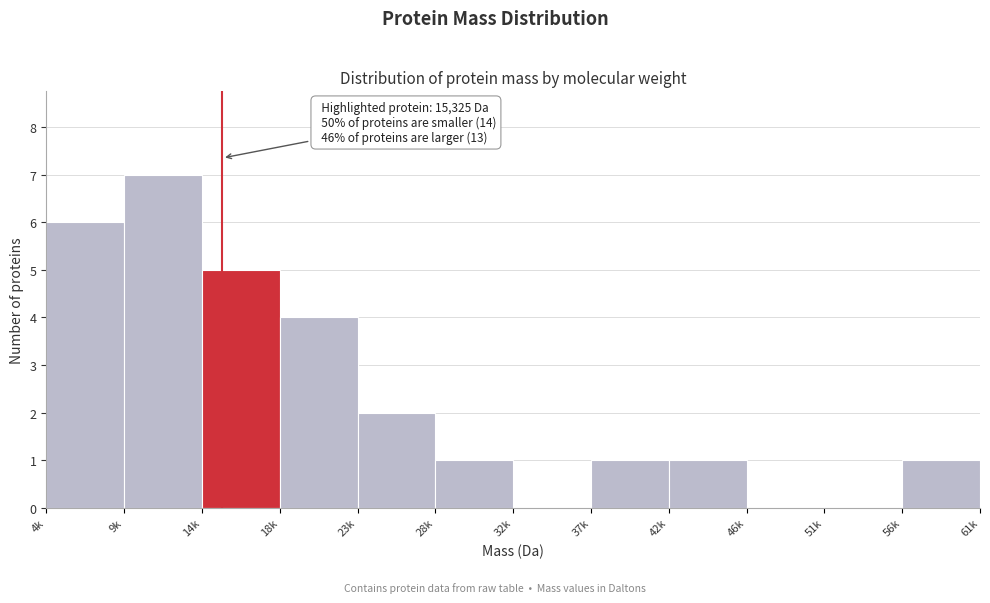

Reading right to left, transcribe all the data shown in this chart.

56k=1	51k=0	46k=0	42k=1	37k=1	32k=0	28k=1	23k=2	18k=4	14k=5	9k=7	4k=6